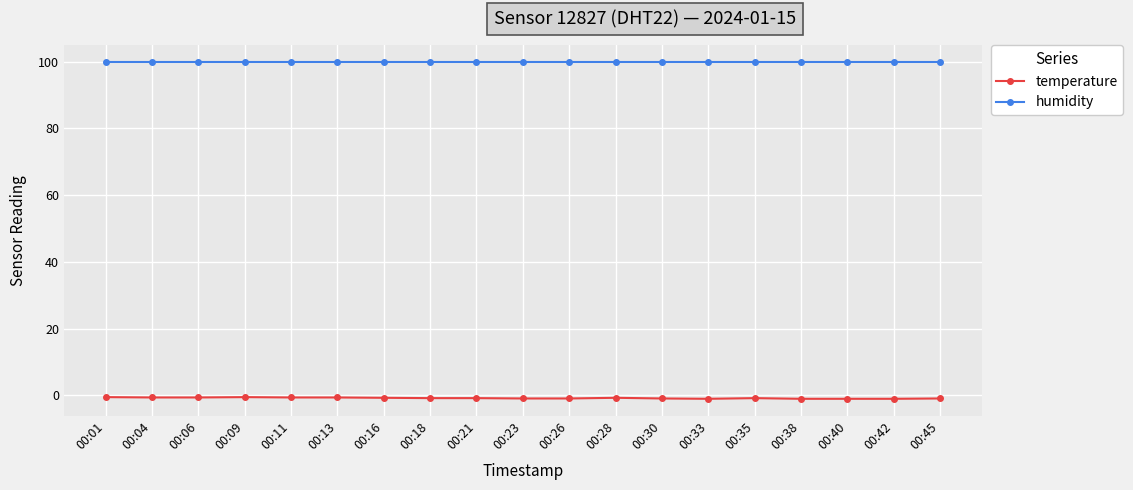

List the series in order of their peak value, highest first.

humidity, temperature